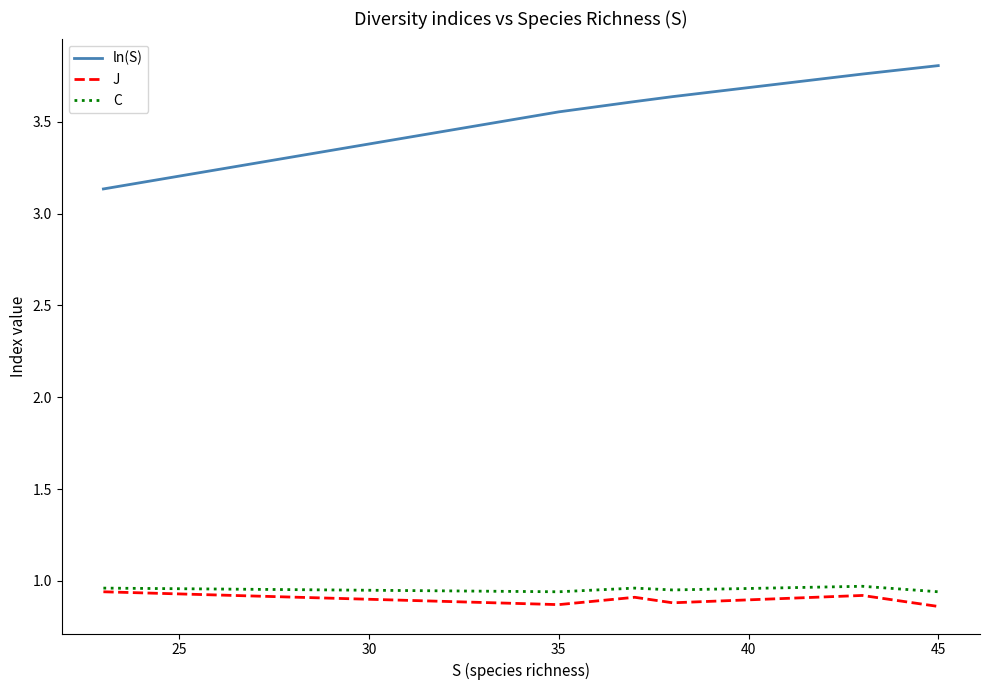

Which series has the largest total across all categories?

ln(S)